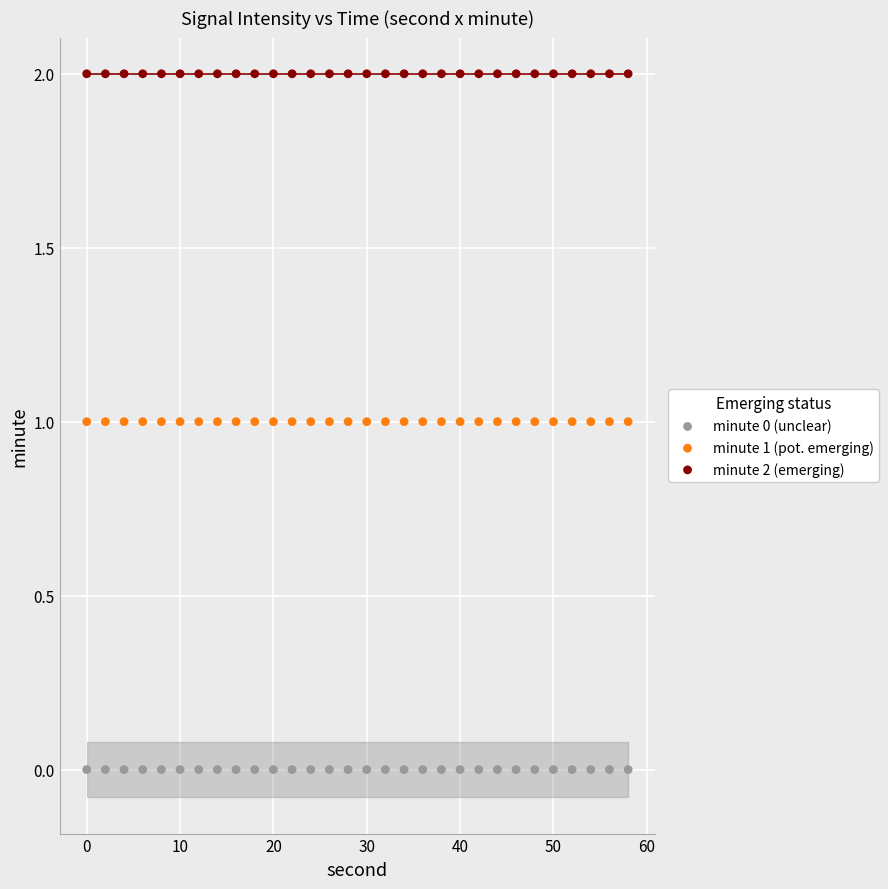

Which series contains the highest Y value?

minute 2 (emerging)